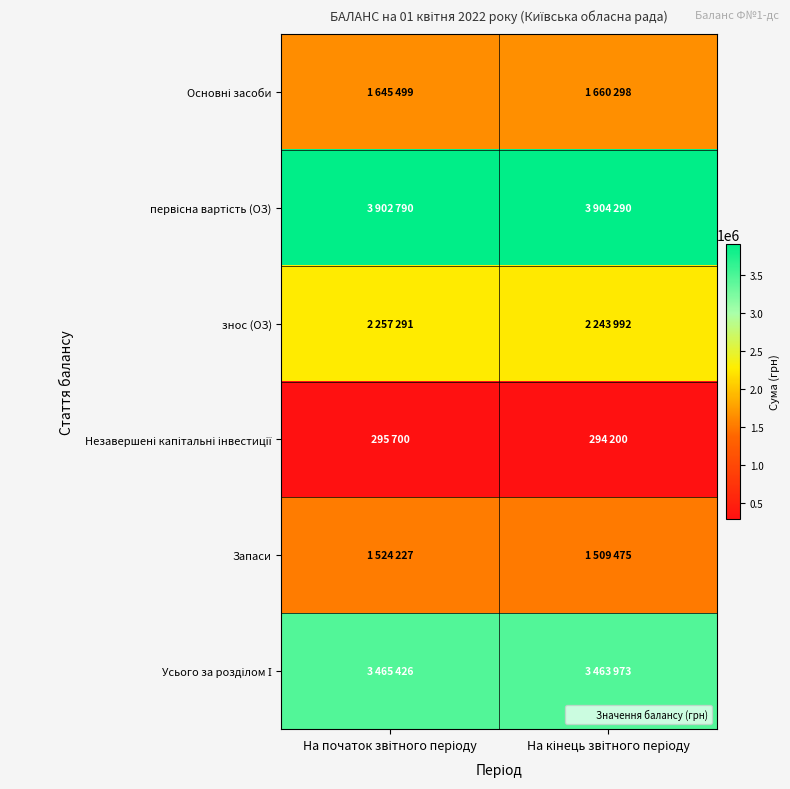

Count the number of data series in this chart.

6